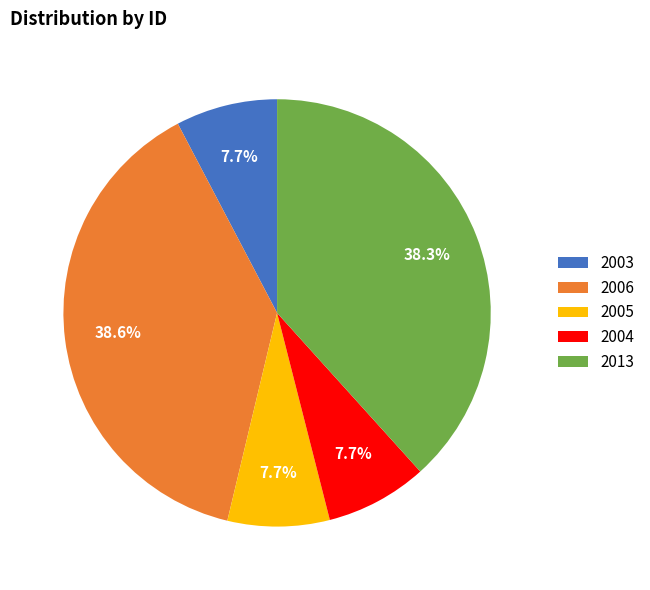

What is the total percentage of 2005 and 2013?

46.0%